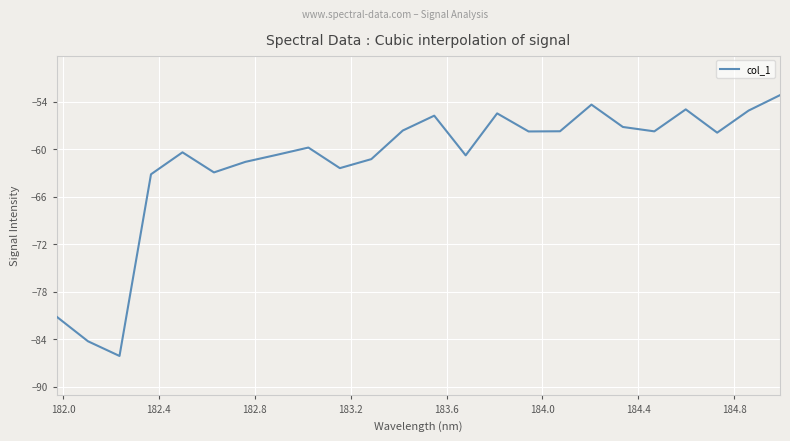

What is the difference between the maximum and minimum values?

33.0